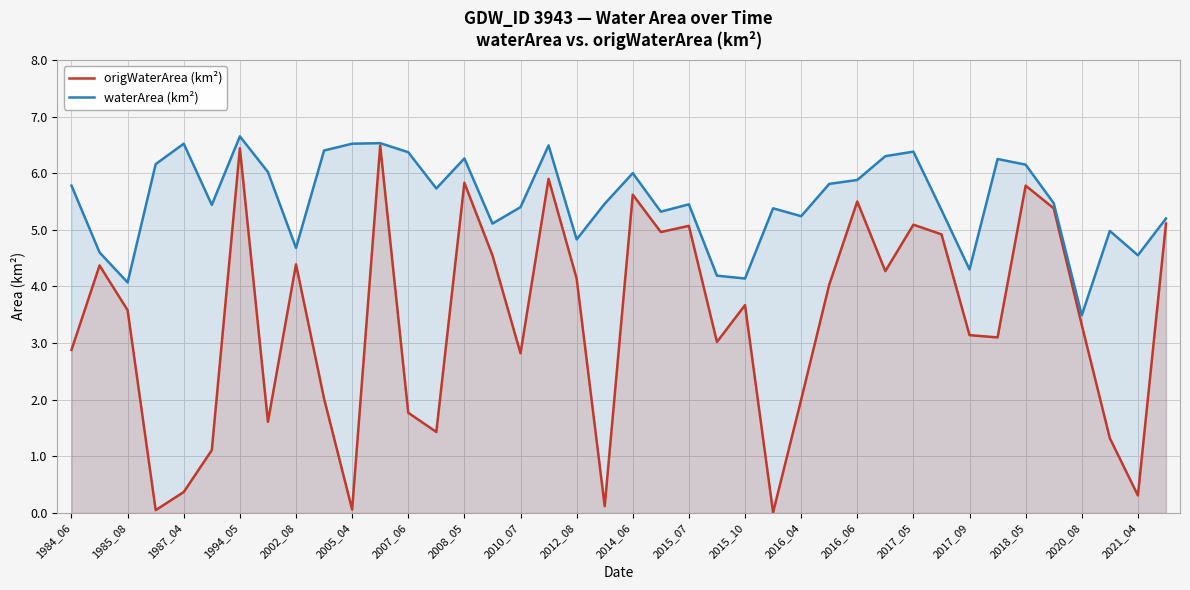

Reading left to right, what are all the values shown in this chart?

origWaterArea (km²): 2.9	4.4	3.6	0.1	0.4	1.1	6.4	1.6	4.4	2.0	0.1	6.5	1.8	1.4	5.8	4.5	2.8	5.9	4.1	0.1	5.6	5.0	5.1	3.0	3.7	0.0	2.0	4.0	5.5	4.3	5.1	4.9	3.1	3.1	5.8	5.4	3.3	1.3	0.3	5.1
waterArea (km²): 5.8	4.6	4.1	6.2	6.5	5.4	6.7	6.0	4.7	6.4	6.5	6.5	6.4	5.7	6.3	5.1	5.4	6.5	4.8	5.5	6.0	5.3	5.5	4.2	4.1	5.4	5.2	5.8	5.9	6.3	6.4	5.3	4.3	6.2	6.2	5.5	3.5	5.0	4.5	5.2